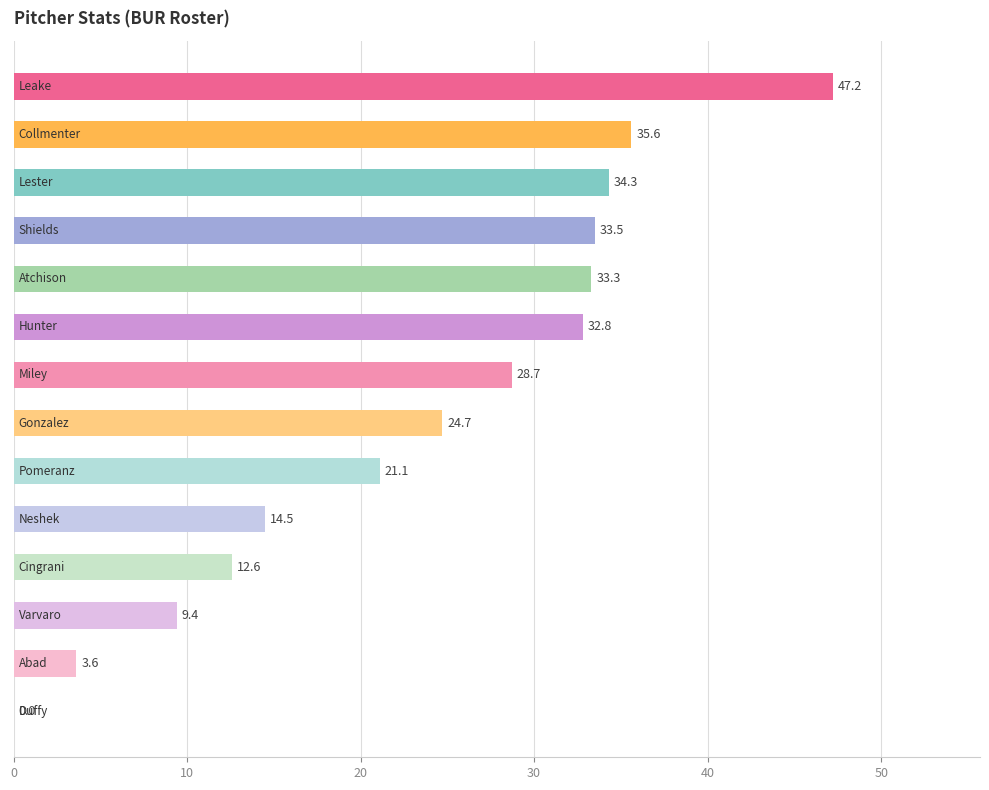

How many values are above zero?

13